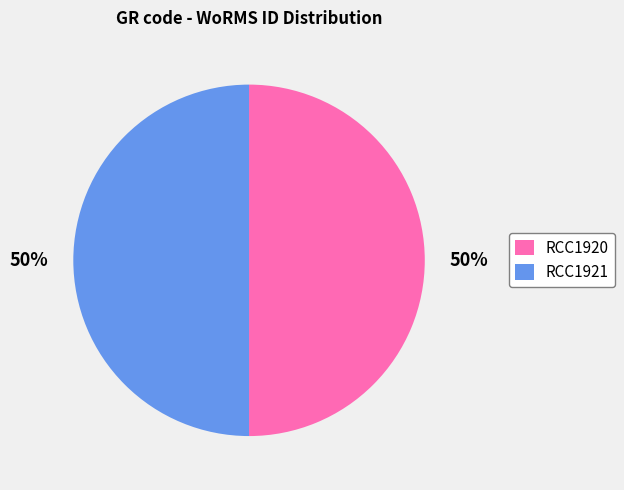

To the nearest percent, what percentage of the pie is RCC1921?

50%